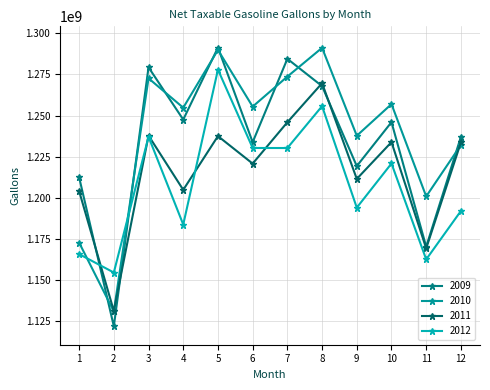

True or false: 2012 and 2011 cross at least once.

True